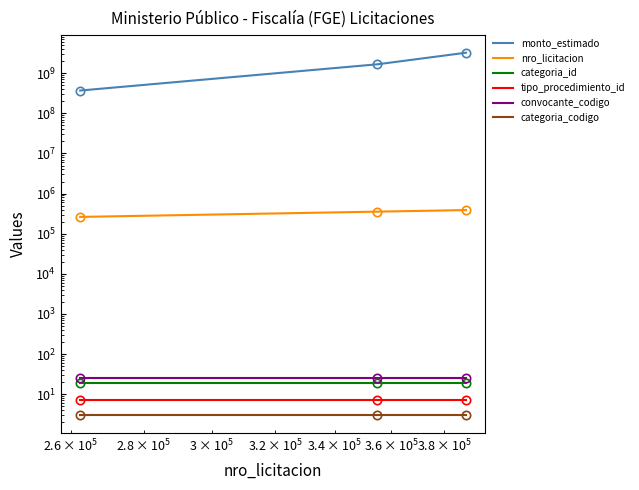

What is the greatest value displayed?

3239820000